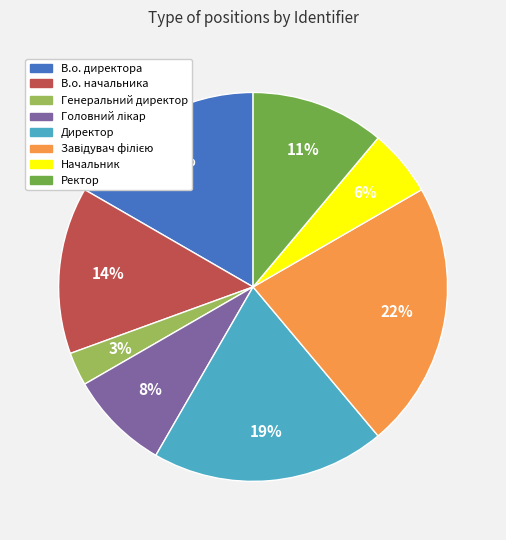

What is the smallest slice in the pie chart?

Генеральний директор